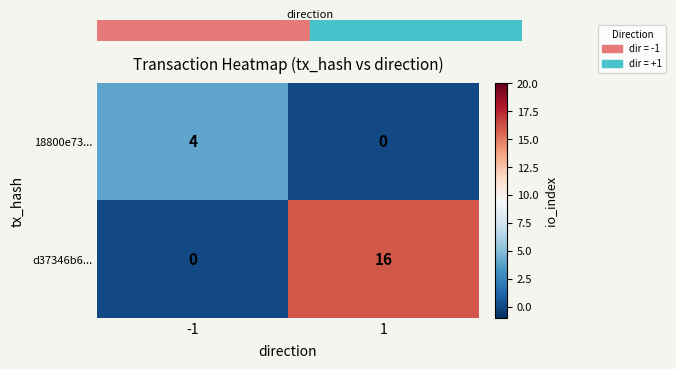

What is the difference between the d37346b6... values at -1 and 1?

16